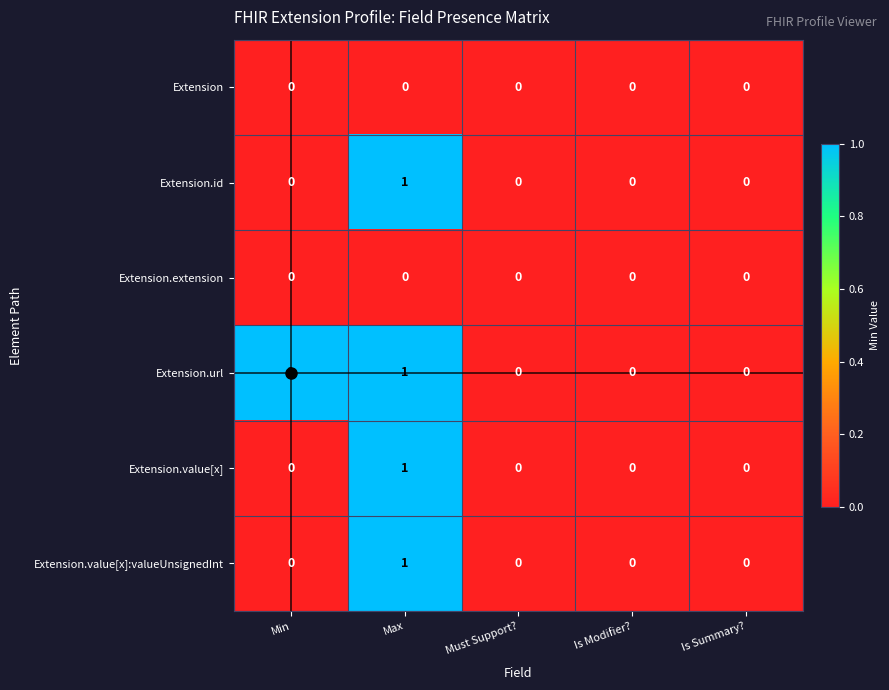

At which label does Extension.value[x] reach its peak?

Max